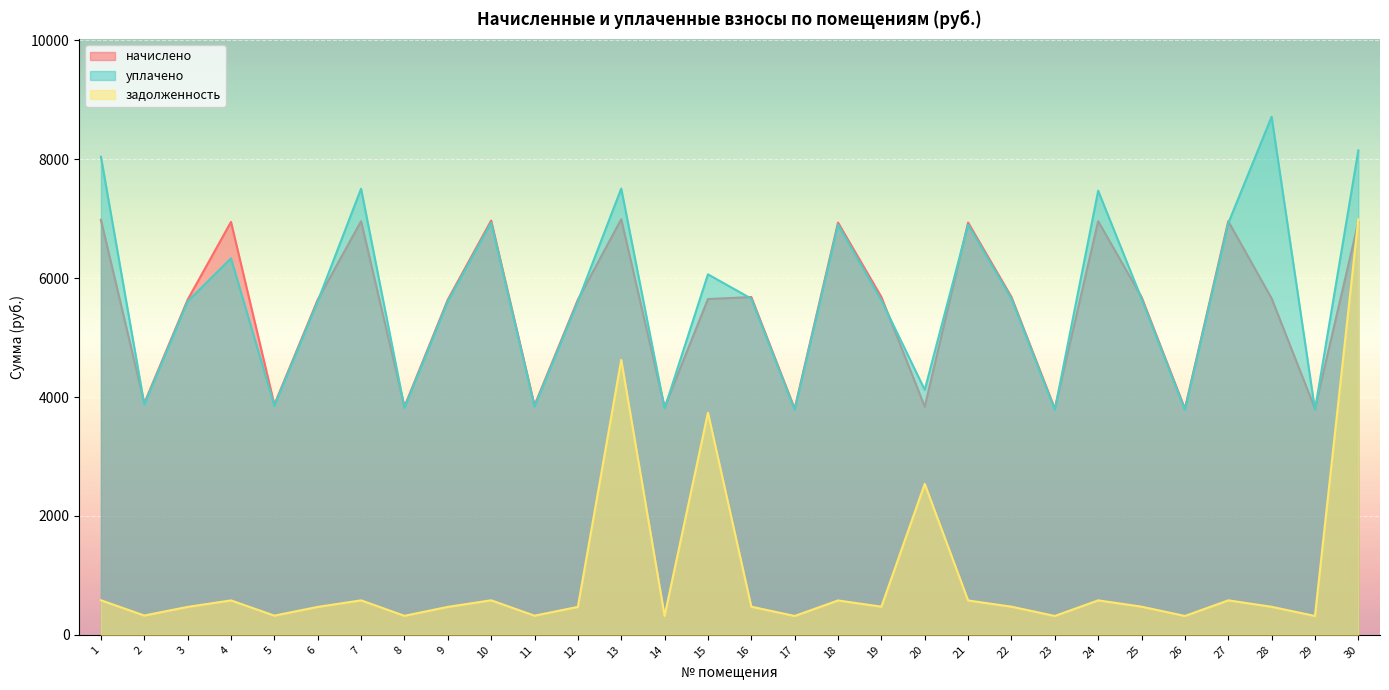

Which label corresponds to the largest value in the chart?

28